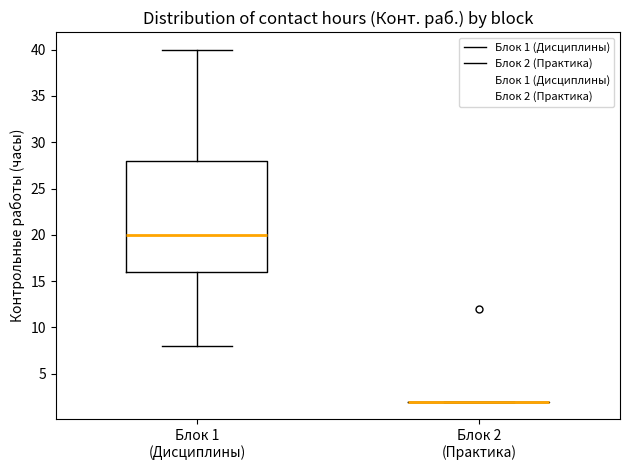

Reading left to right, transcribe this box plot: for each box, give where its median line is, the range the box spans, and where its two whiskers end, as read against the y-axis. The values are not printed on the chart, so give them approximately, as read against the axis.

Блок 1 (Дисциплины): median 20, box 16 to 28, whiskers 8 to 40
Блок 2 (Практика): box collapsed to a line at 2, whiskers 2 to 2